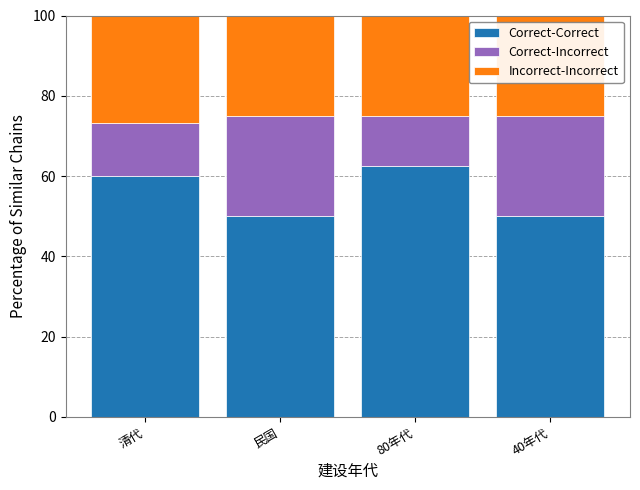

What is the minimum value for Correct-Correct?

50.0